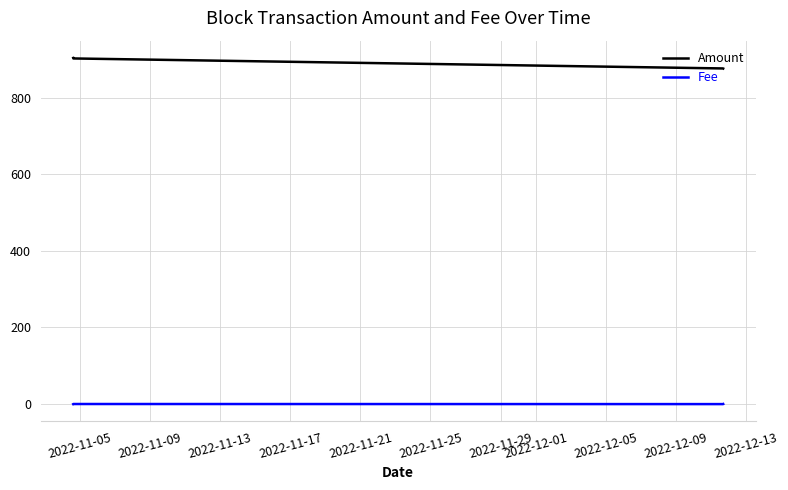

What is the average value of the Amount series?

889.4